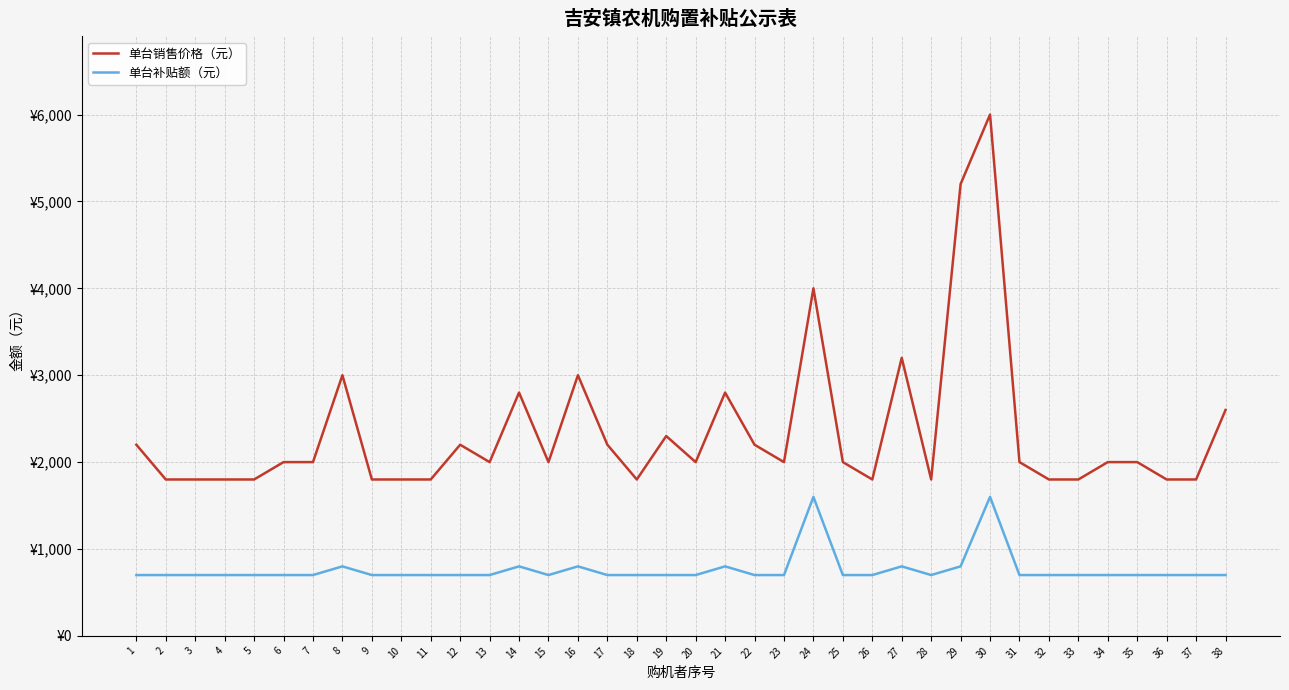

Rank the series by their average value, from highest to lowest.

单台销售价格（元）, 单台补贴额（元）